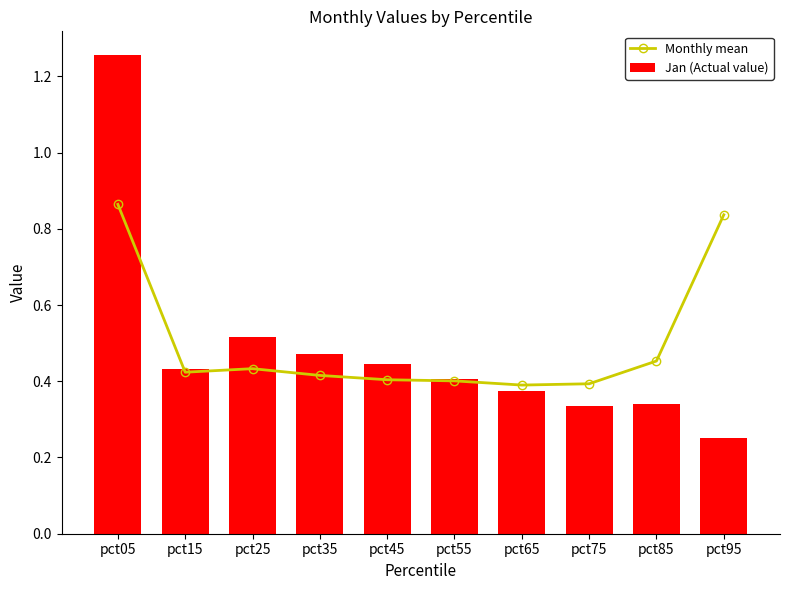

What is the value of the Jan (Actual value) bar at the 1st from the left?

1.3